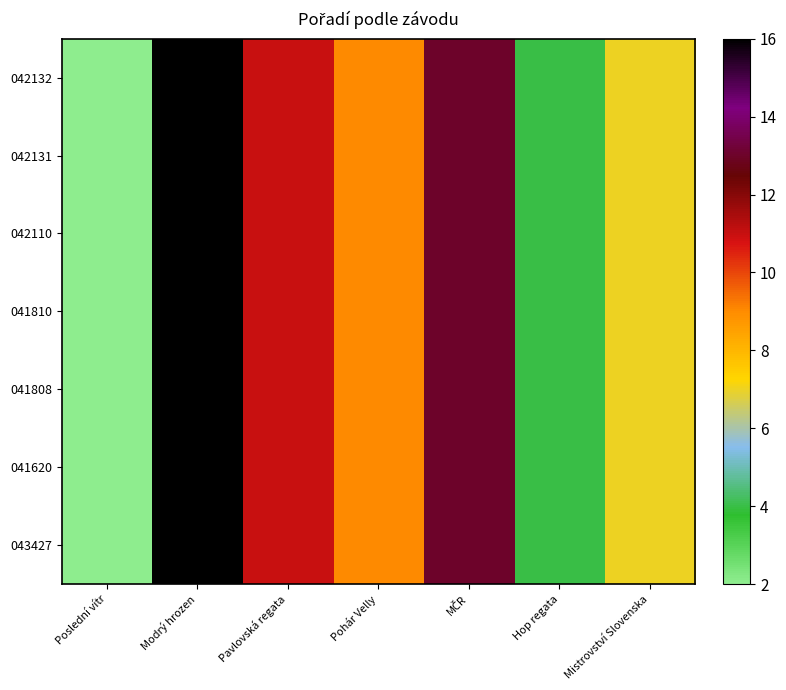

Which has a higher value, Mistrovství Slovenska or Modrý hrozen?

Modrý hrozen